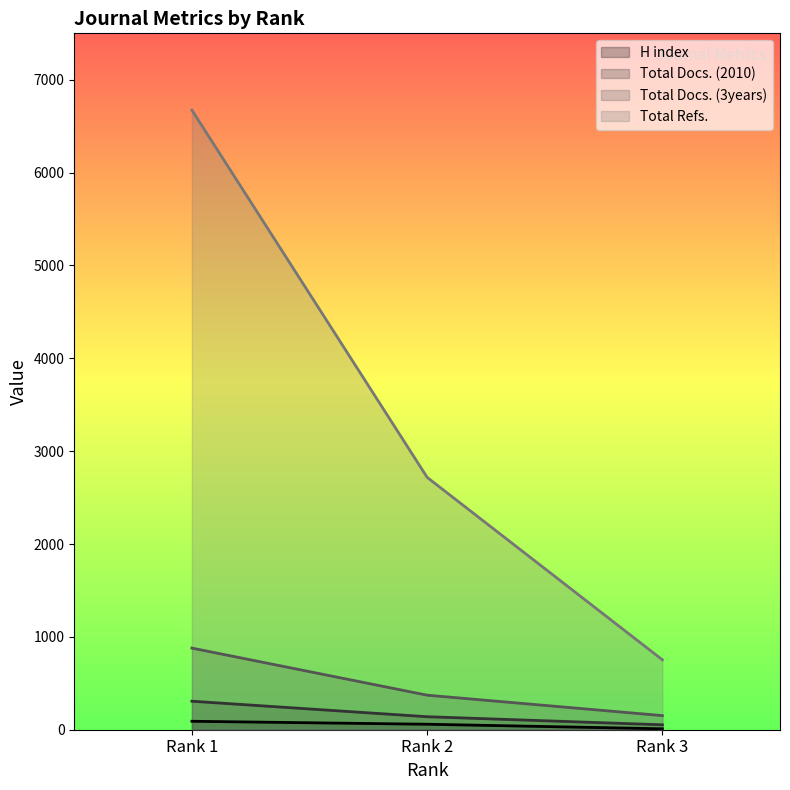

At which label does H index first exceed 59?

Rank 1